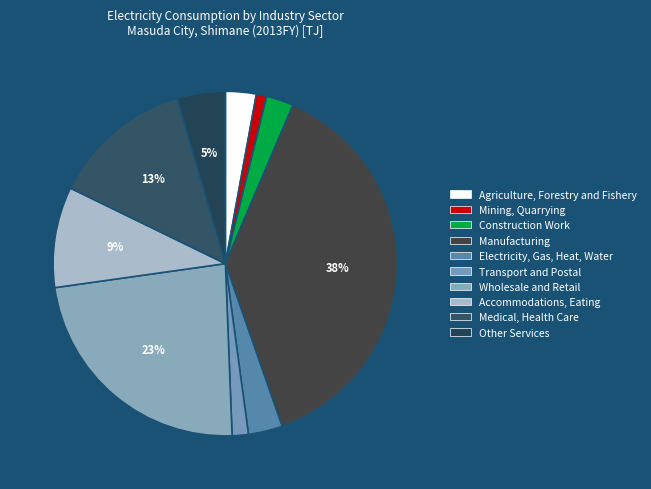

What is the ratio of the value at Agriculture, Forestry and Fishery to the value at Wholesale and Retail?

0.1